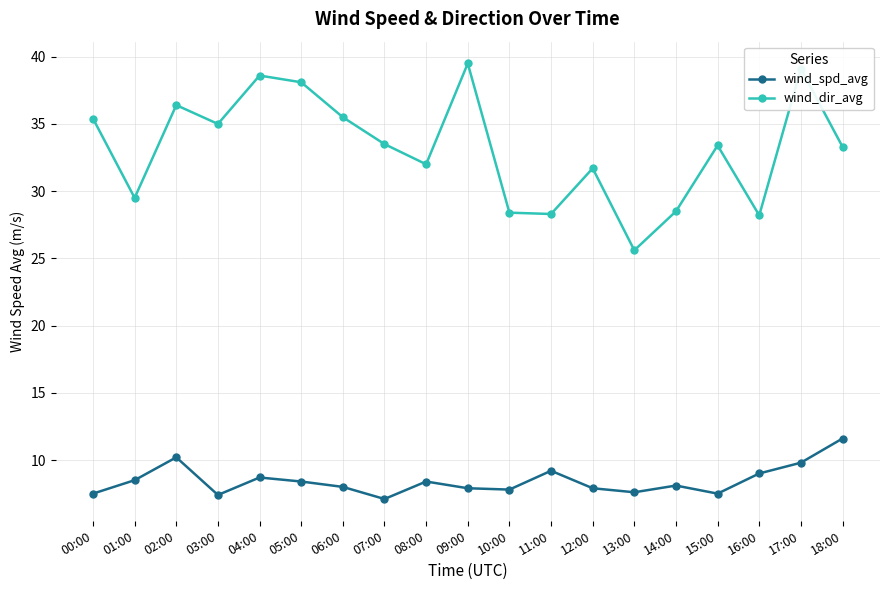

What is the label of the 1st point from the left?

00:00